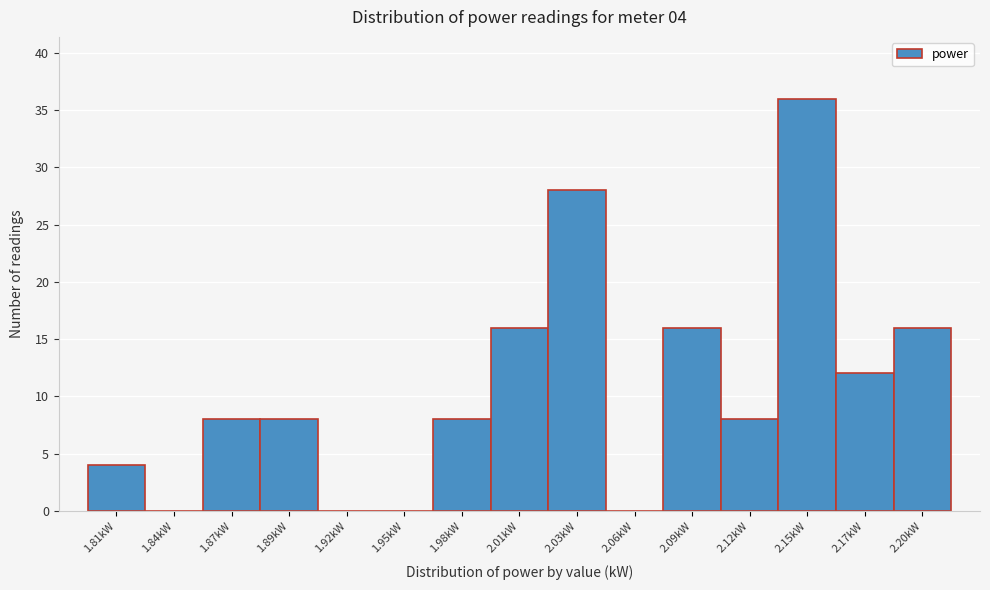

Reading left to right, extract all data points from this chart.

1.81kW=4	1.84kW=0	1.87kW=8	1.89kW=8	1.92kW=0	1.95kW=0	1.98kW=8	2.01kW=16	2.03kW=28	2.06kW=0	2.09kW=16	2.12kW=8	2.15kW=36	2.17kW=12	2.20kW=16